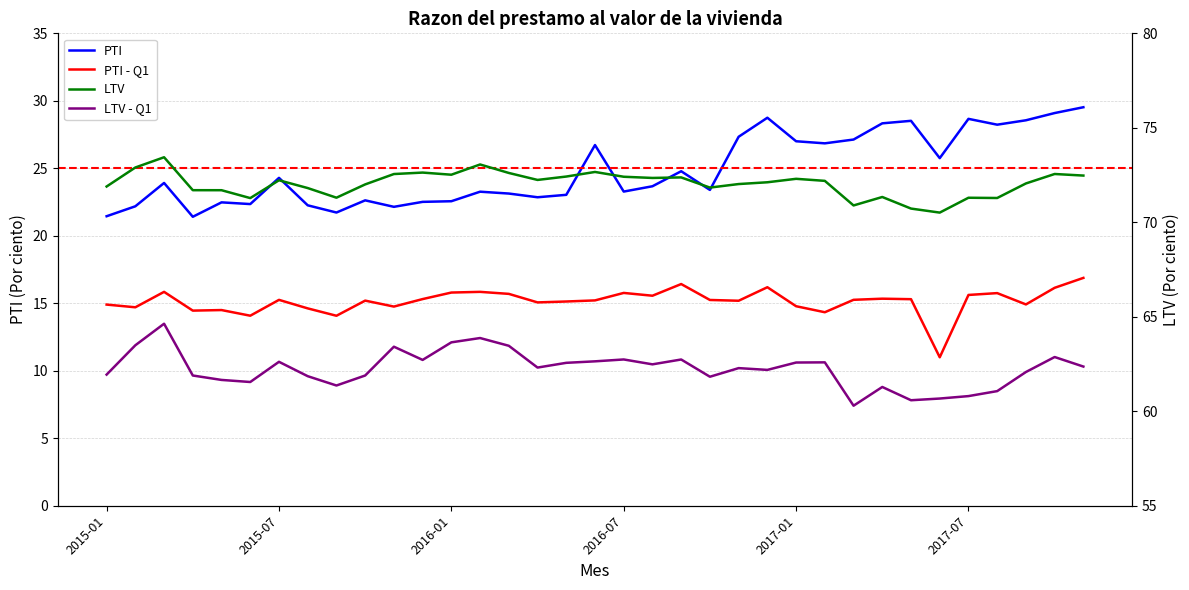

Reading left to right, list all the values displayed in this chart.

PTI: 2015-01=21.4	2015-02=22.2	2015-03=23.9	2015-04=21.4	2015-05=22.5	2015-06=22.4	2015-07=24.3	2015-08=22.3	2015-09=21.7	2015-10=22.6	2015-11=22.1	2015-12=22.5	2016-01=22.6	2016-02=23.3	2016-03=23.1	2016-04=22.9	2016-05=23.0	2016-06=26.7	2016-07=23.3	2016-08=23.7	2016-09=24.8	2016-10=23.4	2016-11=27.3	2016-12=28.7	2017-01=27.0	2017-02=26.9	2017-03=27.1	2017-04=28.3	2017-05=28.5	2017-06=25.8	2017-07=28.7	2017-08=28.2	2017-09=28.6	2017-10=29.1	2017-11=29.5
PTI - Q1: 2015-01=14.9	2015-02=14.7	2015-03=15.8	2015-04=14.5	2015-05=14.5	2015-06=14.1	2015-07=15.3	2015-08=14.6	2015-09=14.1	2015-10=15.2	2015-11=14.8	2015-12=15.3	2016-01=15.8	2016-02=15.8	2016-03=15.7	2016-04=15.1	2016-05=15.1	2016-06=15.2	2016-07=15.8	2016-08=15.6	2016-09=16.4	2016-10=15.2	2016-11=15.2	2016-12=16.2	2017-01=14.8	2017-02=14.3	2017-03=15.3	2017-04=15.3	2017-05=15.3	2017-06=11.0	2017-07=15.6	2017-08=15.8	2017-09=14.9	2017-10=16.1	2017-11=16.9
LTV: 2015-01=71.9	2015-02=72.9	2015-03=73.4	2015-04=71.7	2015-05=71.7	2015-06=71.3	2015-07=72.2	2015-08=71.8	2015-09=71.3	2015-10=72.0	2015-11=72.6	2015-12=72.6	2016-01=72.5	2016-02=73.1	2016-03=72.6	2016-04=72.2	2016-05=72.4	2016-06=72.7	2016-07=72.4	2016-08=72.3	2016-09=72.4	2016-10=71.8	2016-11=72.0	2016-12=72.1	2017-01=72.3	2017-02=72.2	2017-03=70.9	2017-04=71.3	2017-05=70.7	2017-06=70.5	2017-07=71.3	2017-08=71.3	2017-09=72.1	2017-10=72.6	2017-11=72.5
LTV - Q1: 2015-01=61.9	2015-02=63.5	2015-03=64.6	2015-04=61.9	2015-05=61.7	2015-06=61.5	2015-07=62.6	2015-08=61.9	2015-09=61.4	2015-10=61.9	2015-11=63.4	2015-12=62.7	2016-01=63.6	2016-02=63.9	2016-03=63.5	2016-04=62.3	2016-05=62.6	2016-06=62.6	2016-07=62.7	2016-08=62.5	2016-09=62.7	2016-10=61.8	2016-11=62.3	2016-12=62.2	2017-01=62.6	2017-02=62.6	2017-03=60.3	2017-04=61.3	2017-05=60.6	2017-06=60.7	2017-07=60.8	2017-08=61.1	2017-09=62.1	2017-10=62.9	2017-11=62.4